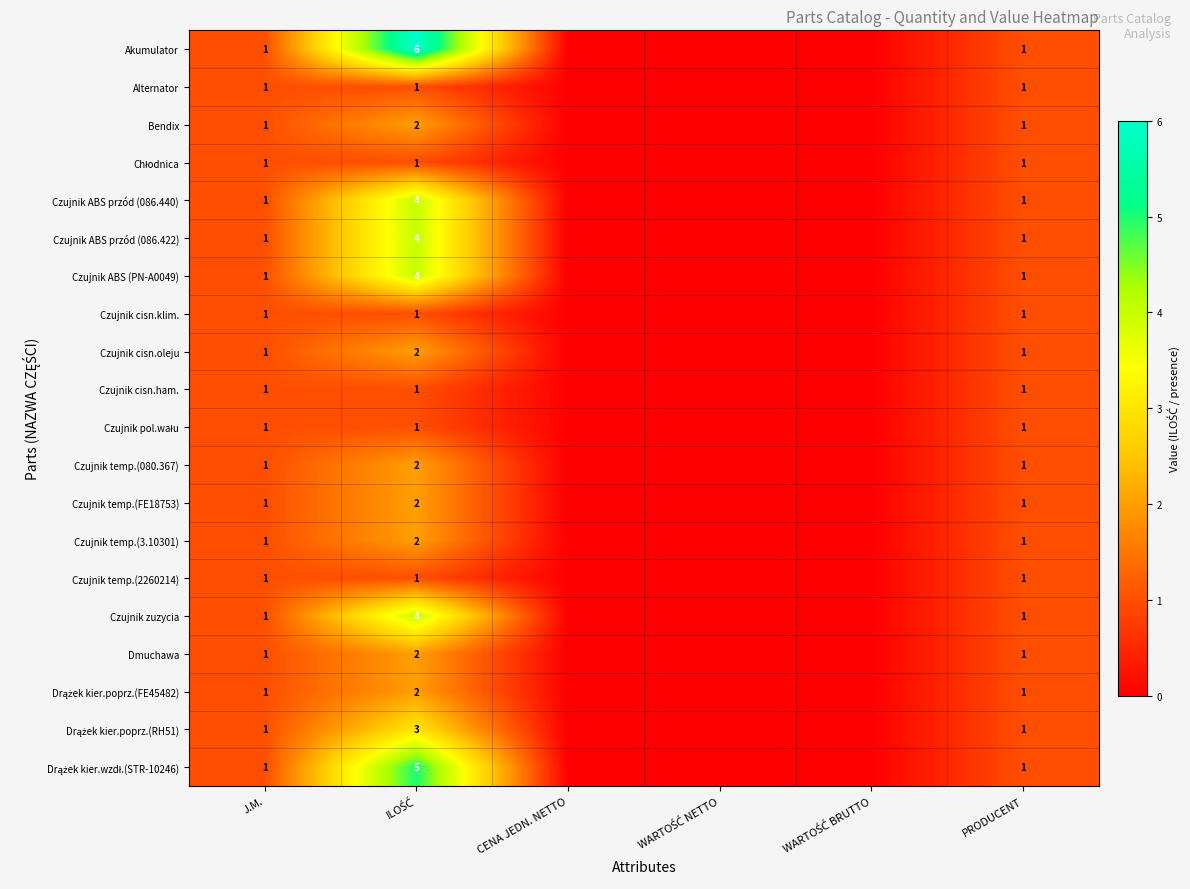

What is the total value across all series at J.M.?

20